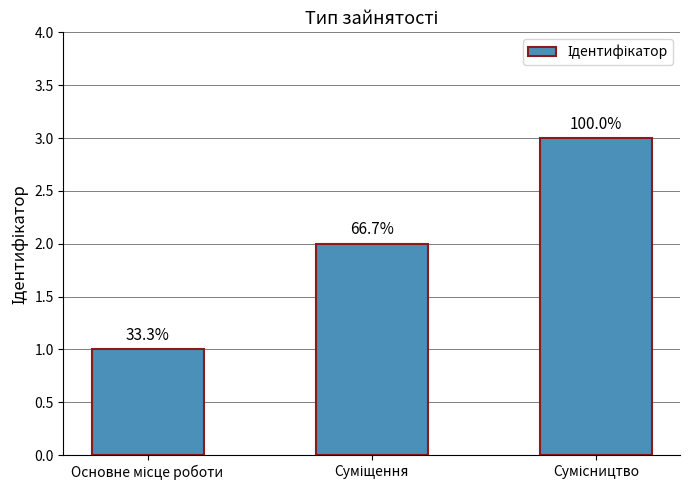

What is the value of the 1st bar from the left?

1